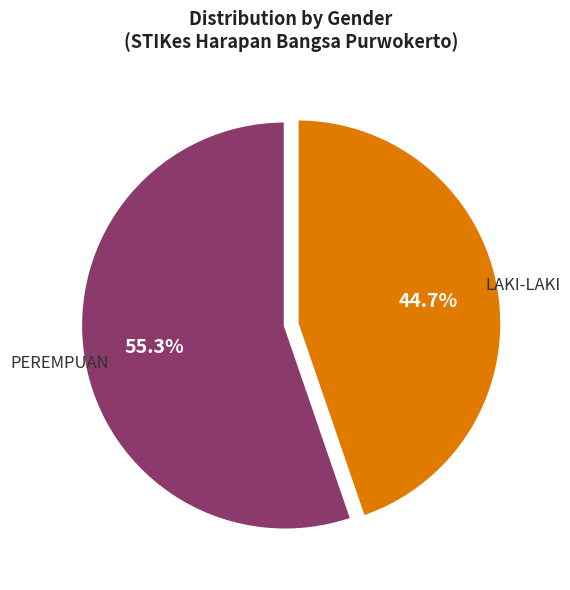

To the nearest percent, what portion does LAKI-LAKI represent?

45%